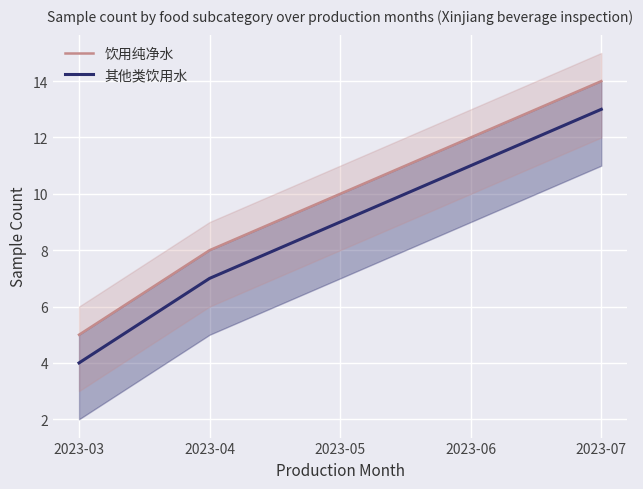

At 2023-06, list the series in order from largest to smallest.

饮用纯净水, 其他类饮用水